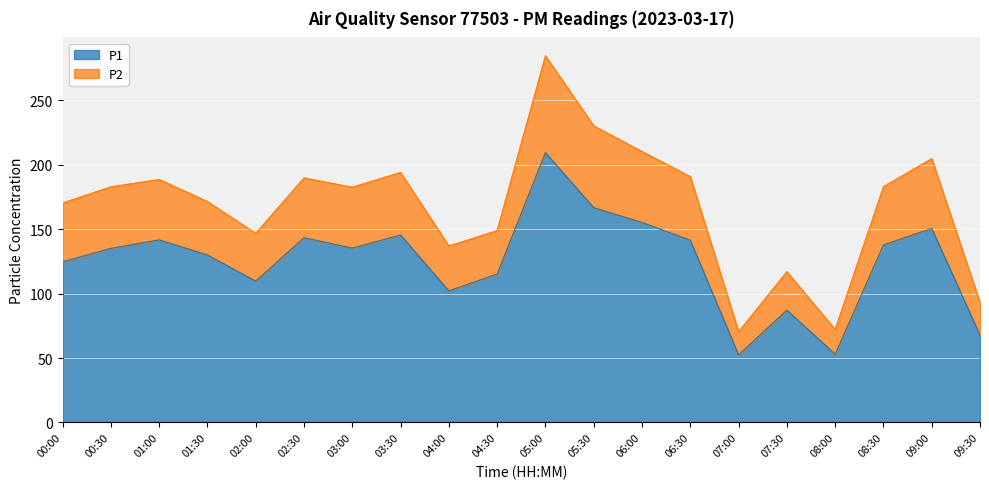

The value of P1 at 01:00 is 141.7. True or false?

True